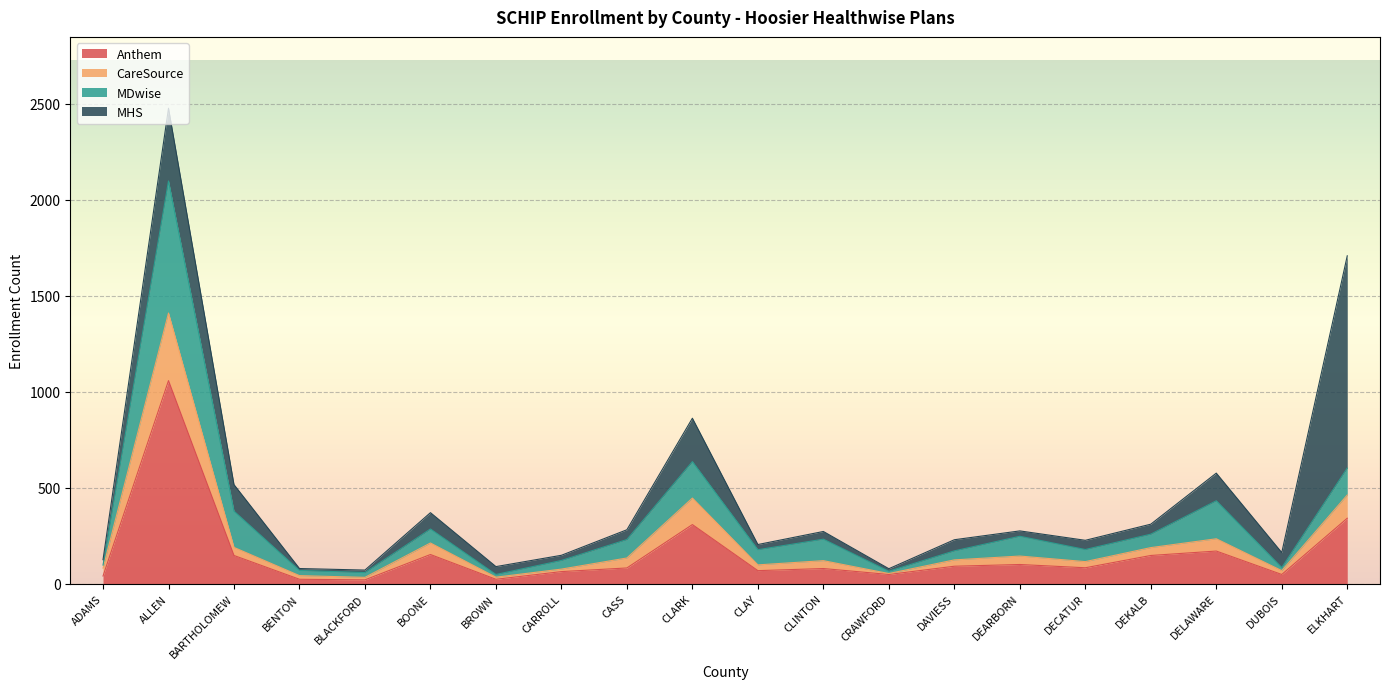

True or false: MDwise has more than 1 points higher than both neighbors.

True